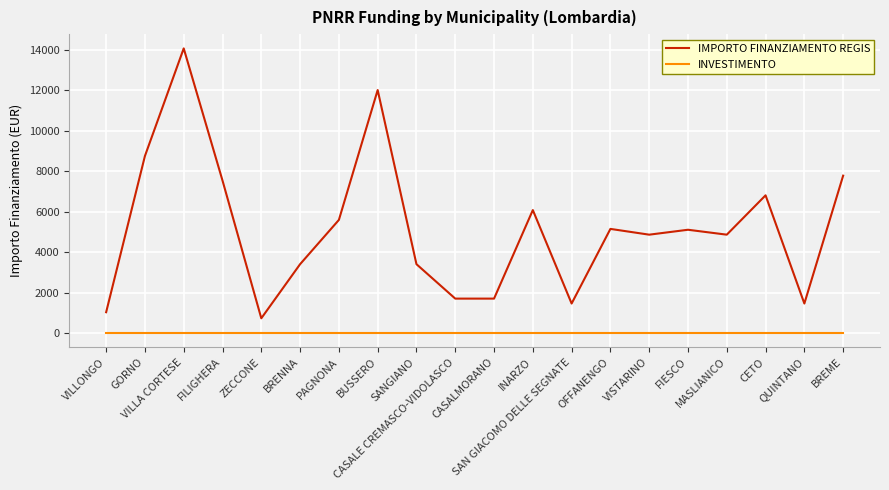

What is the greatest value displayed?

14063.0